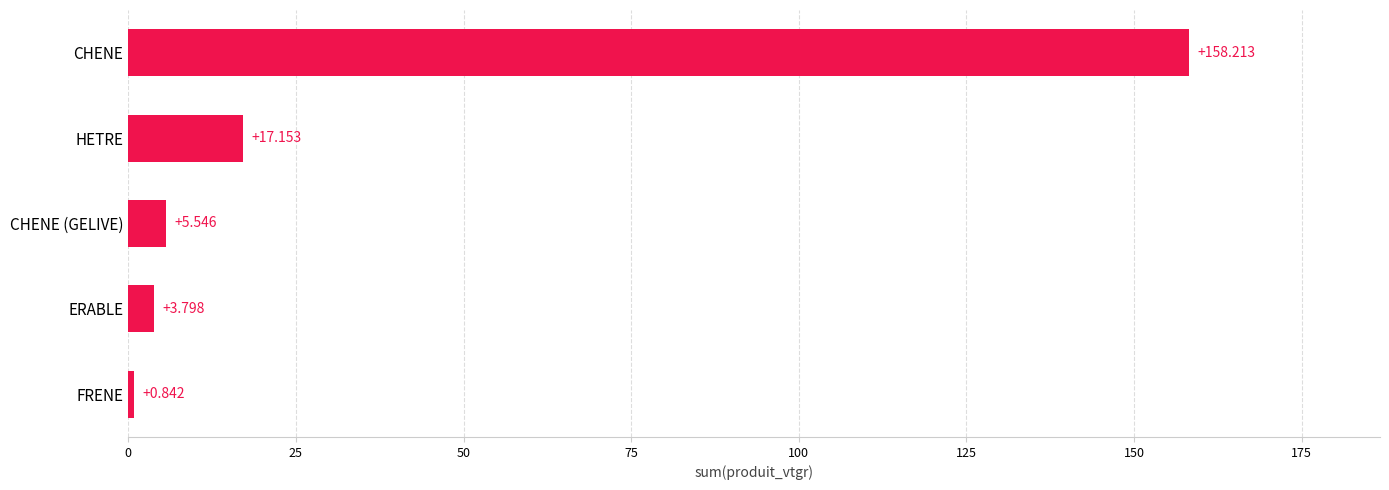

List the labels in order of value, largest first.

CHENE, HETRE, CHENE (GELIVE), ERABLE, FRENE